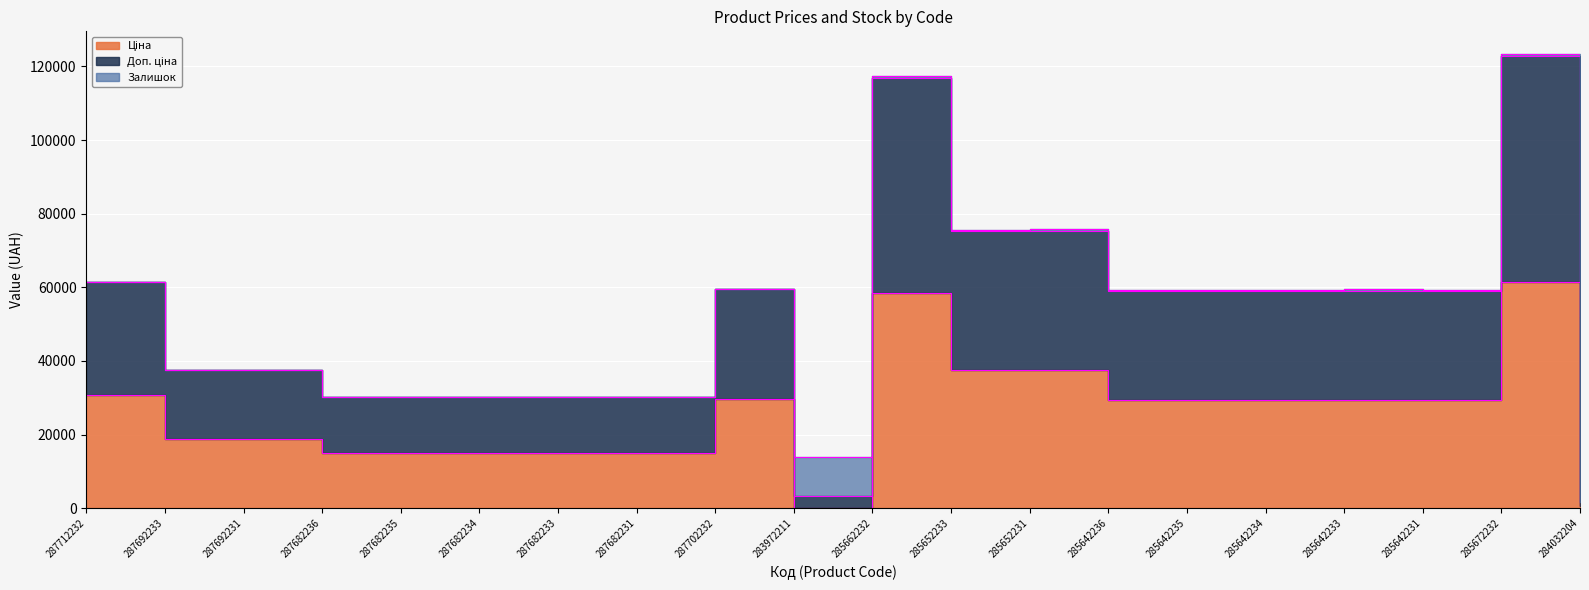

What is the value of the Ціна point at the 15th from the left?

29491.5